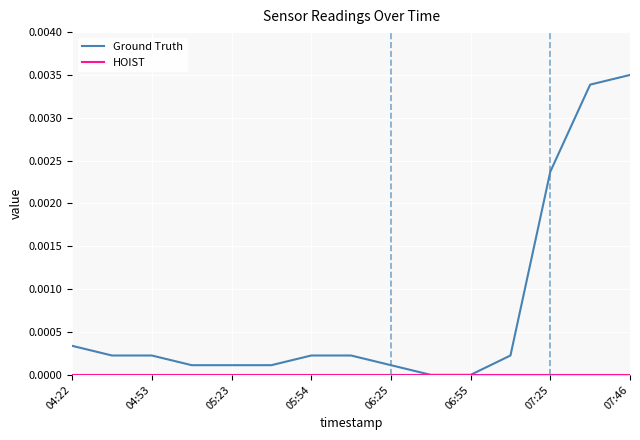

What position from the left is 9?

10